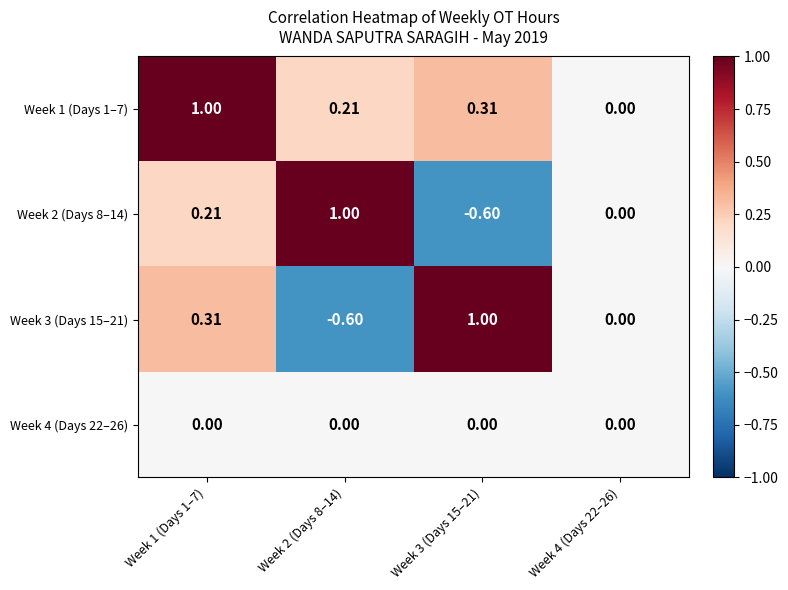

How many data points does each series have?

4